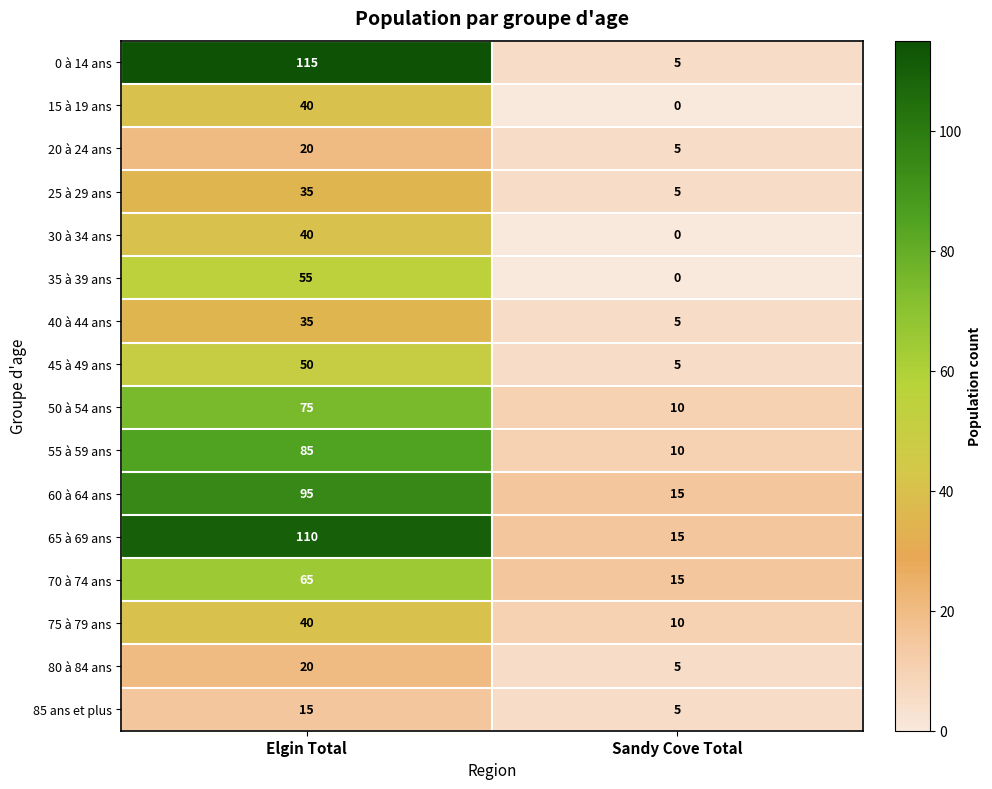

What is the difference between the highest and lowest values at Elgin Total?

100